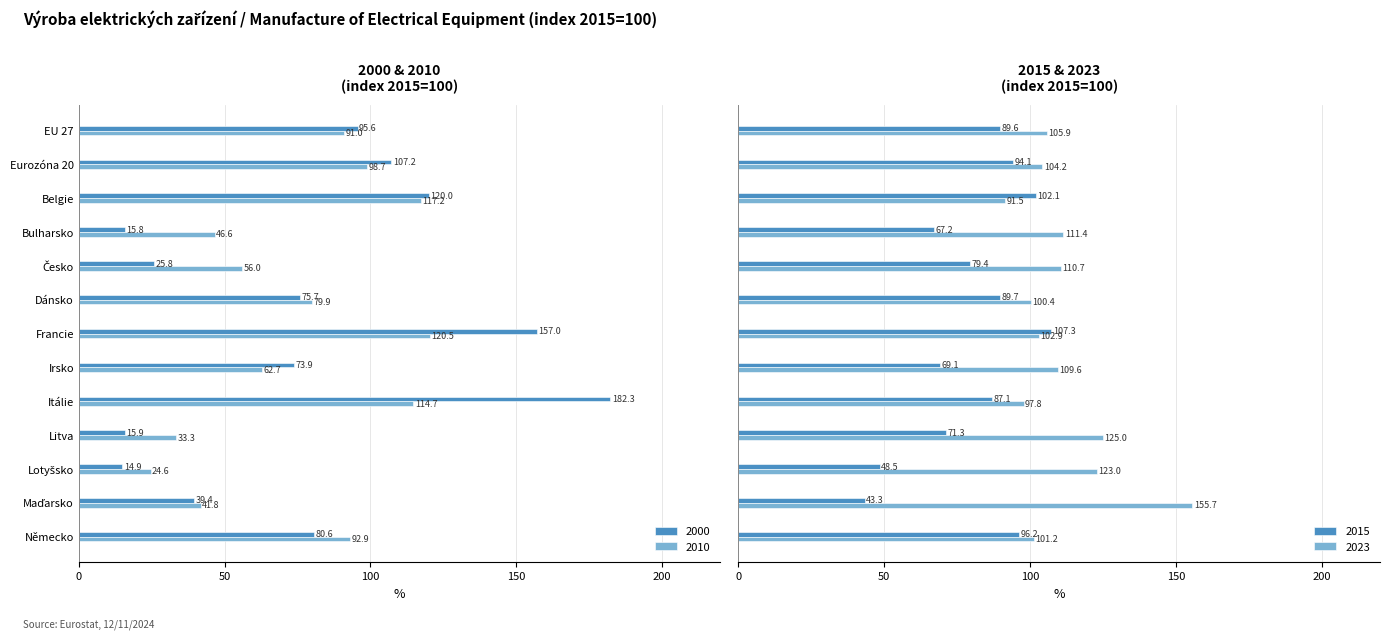

The 2015 series shows 134.8 at Eurozóna 20. True or false?

False